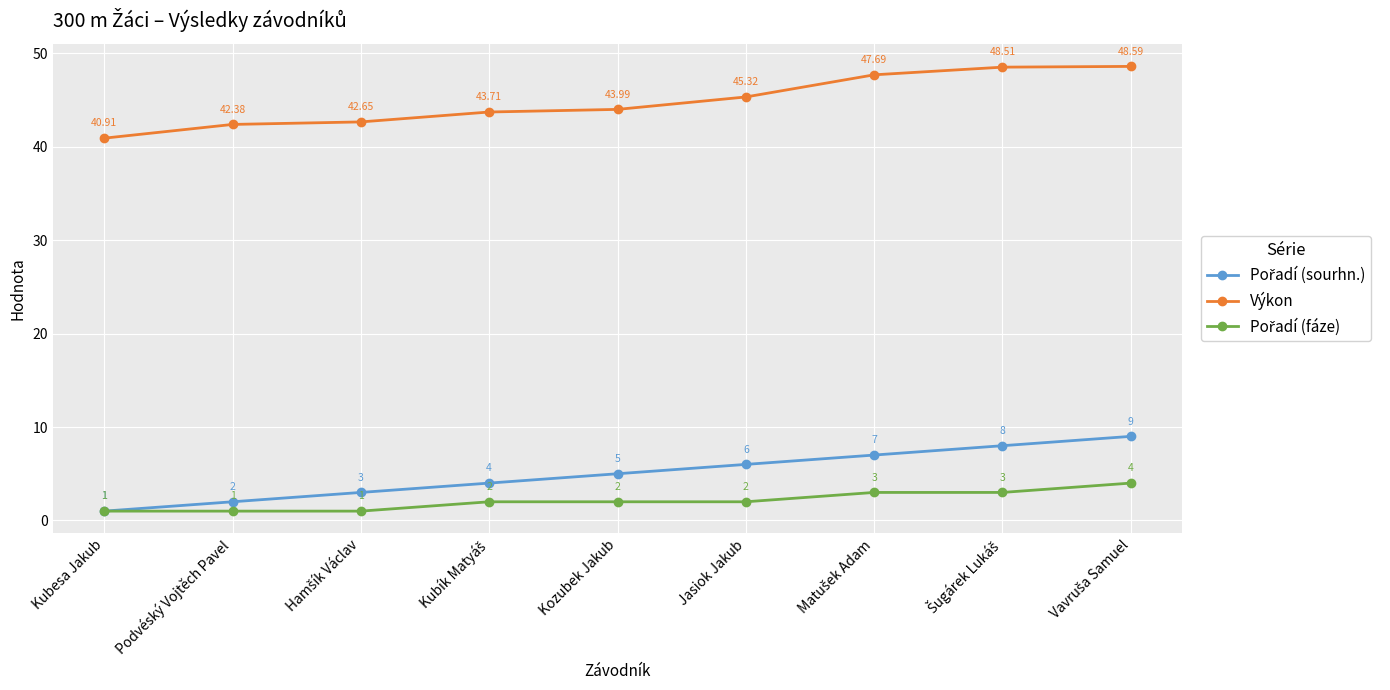

What is the label of the 2nd point from the left?

Podvéský Vojtěch Pavel